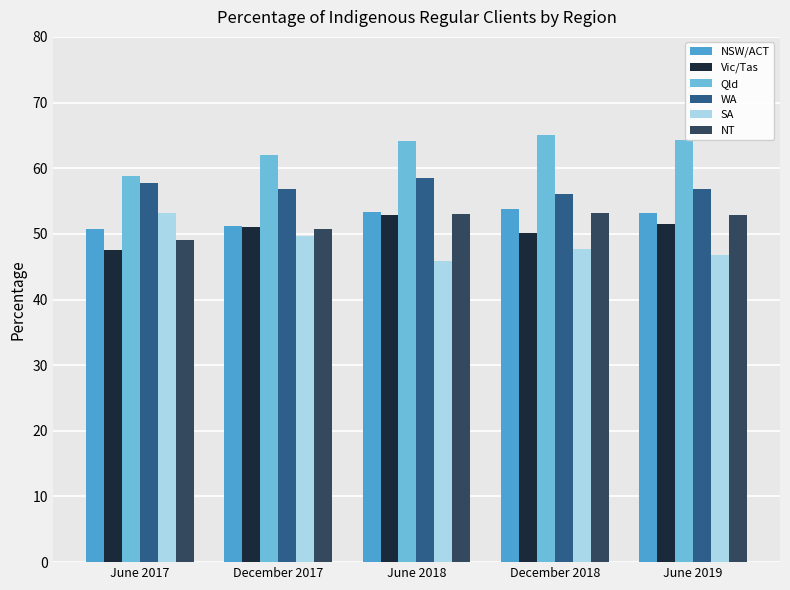

Are the bars horizontal?

No